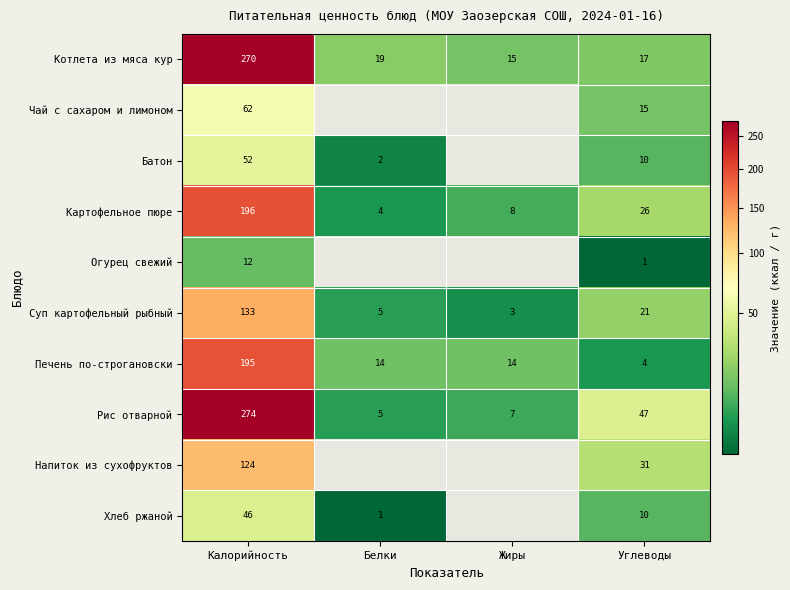

At which category is the sum across all series the highest?

Калорийность